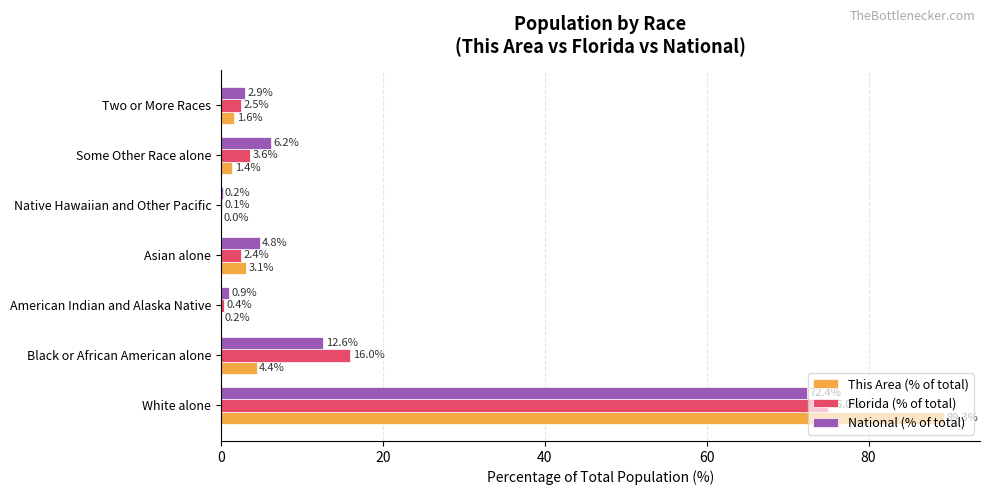

What is the sum of all National (% of total) values?

100.0